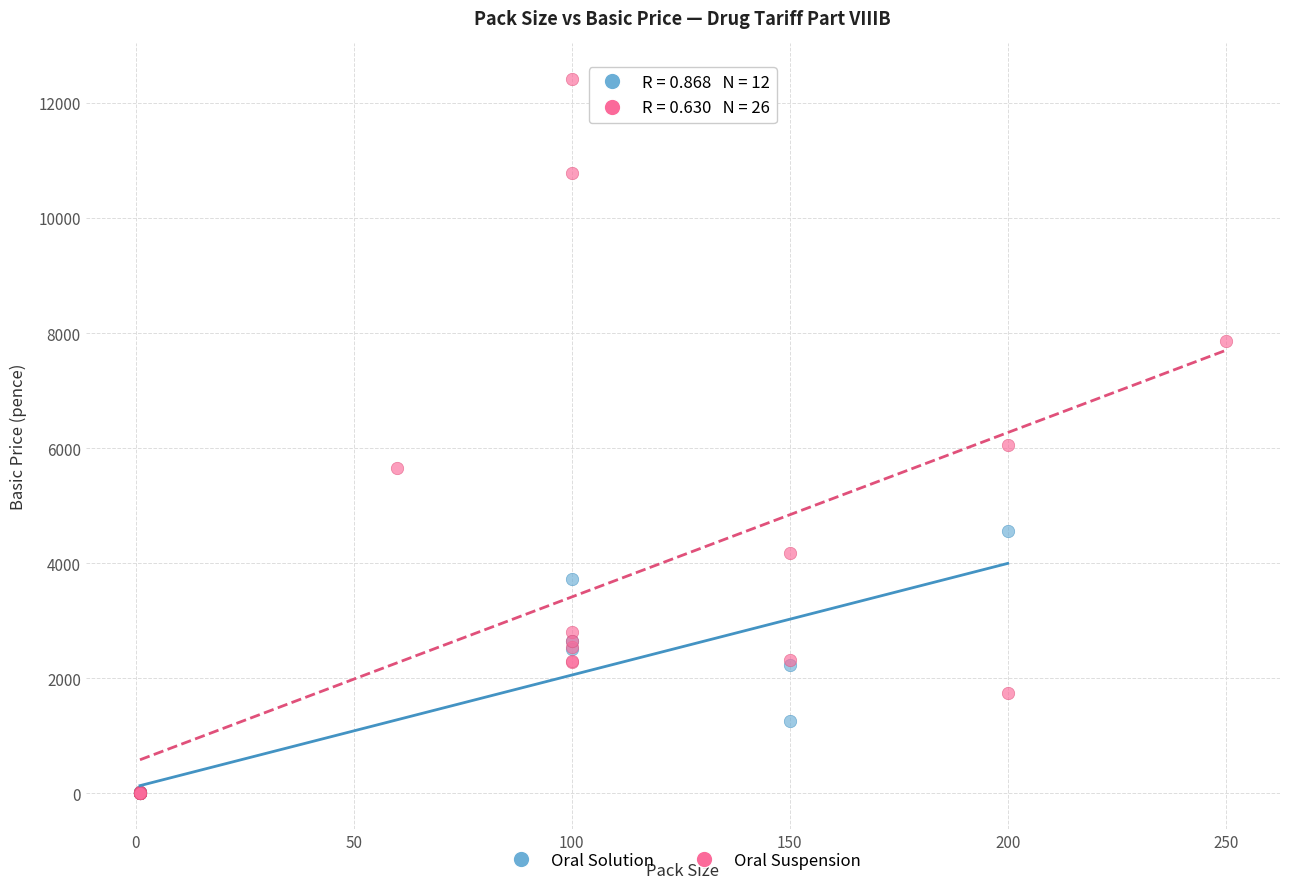

Which series reaches the maximum Y coordinate?

Oral Suspension